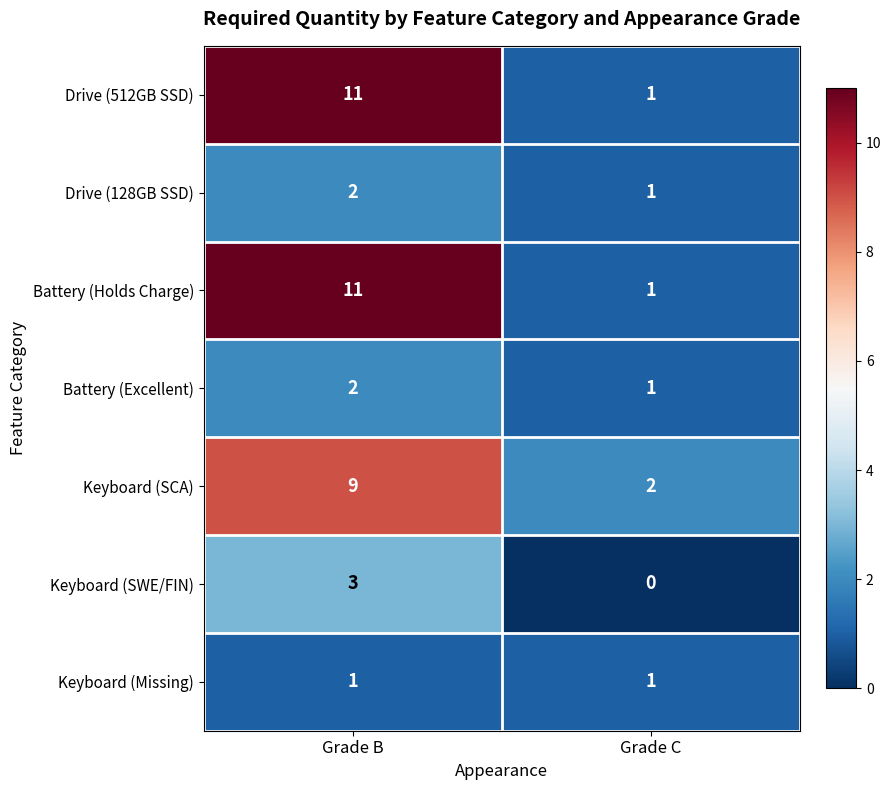

At how many categories does at least one series exceed 0?

2